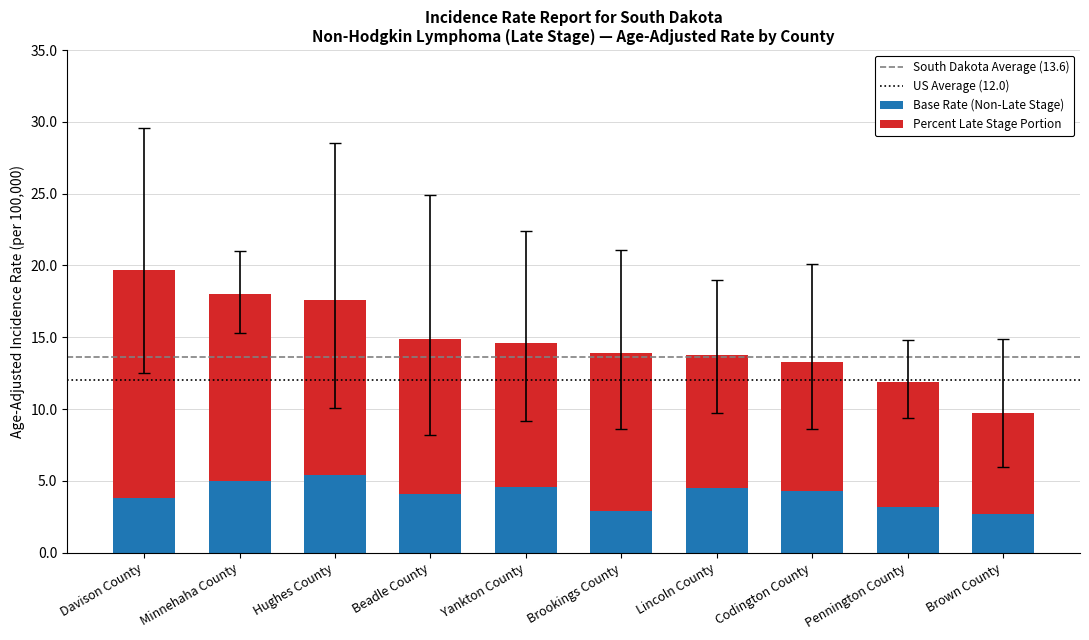

True or false: Base Rate (Non-Late Stage) has a value of 4.5 at Lincoln County.

True